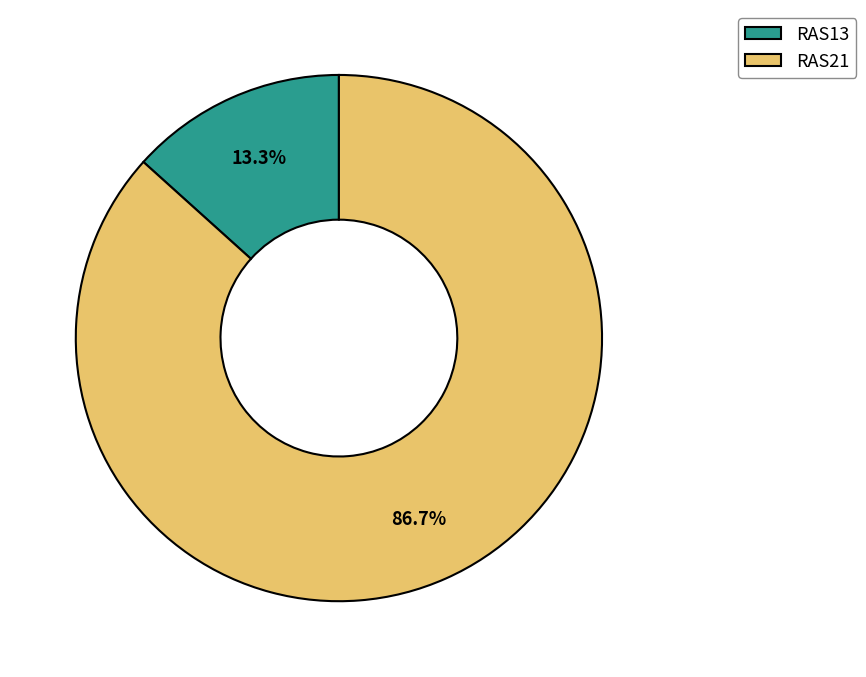

Between RAS13 and RAS21, which is larger?

RAS21